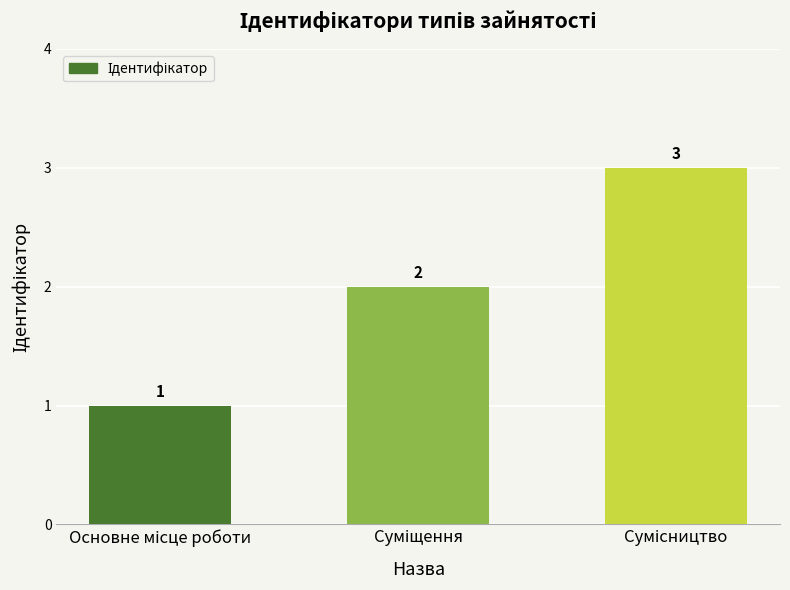

What is the greatest value displayed?

3